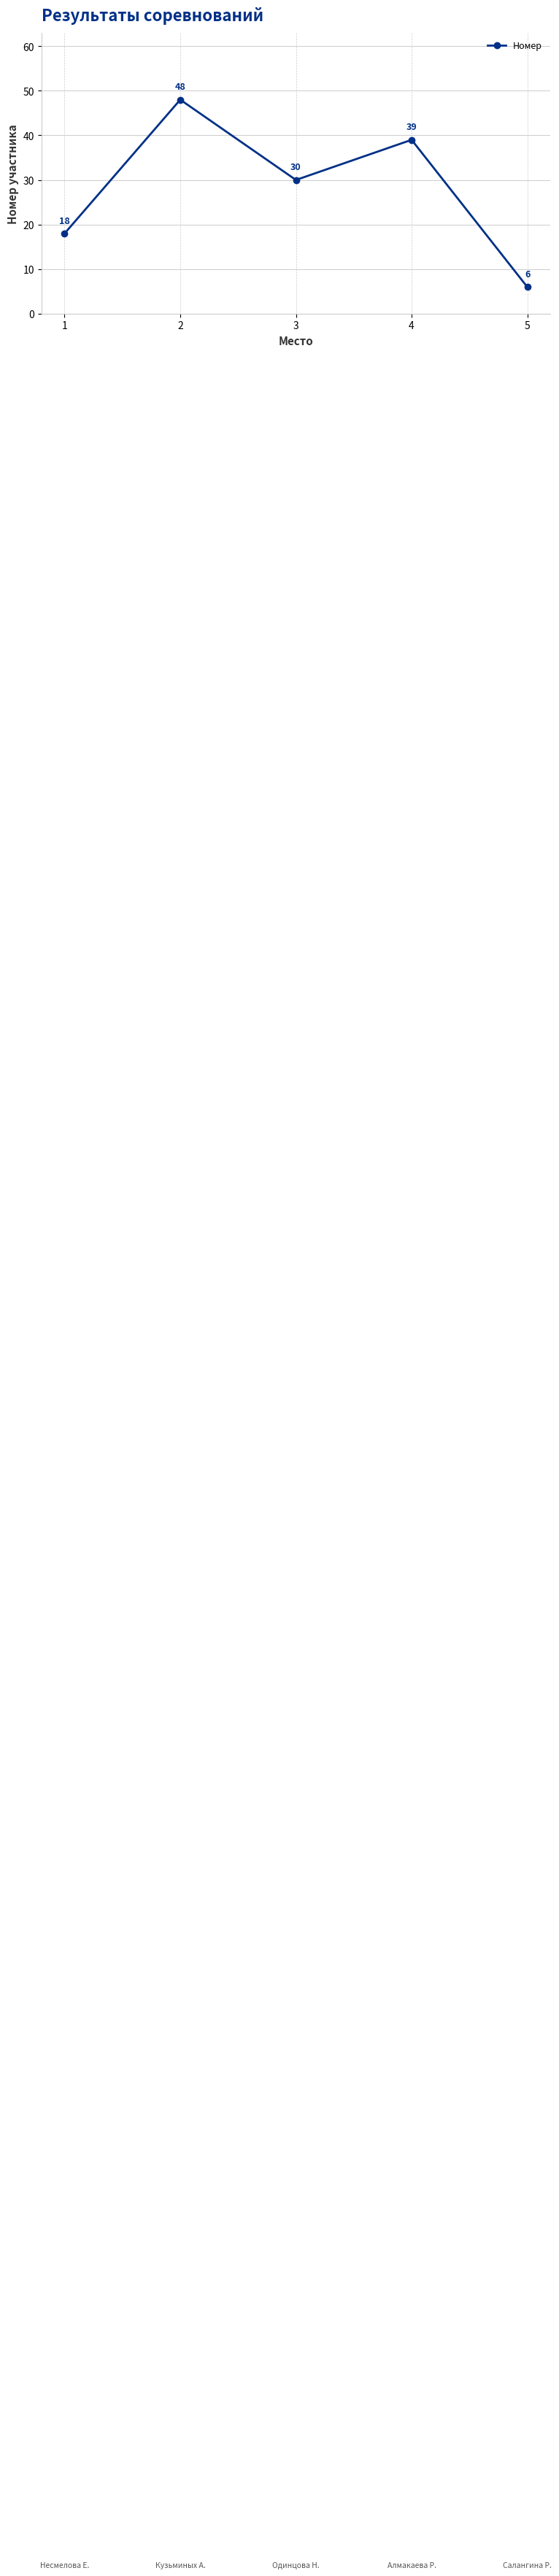

What is the change in value from 1 to 5?

-12